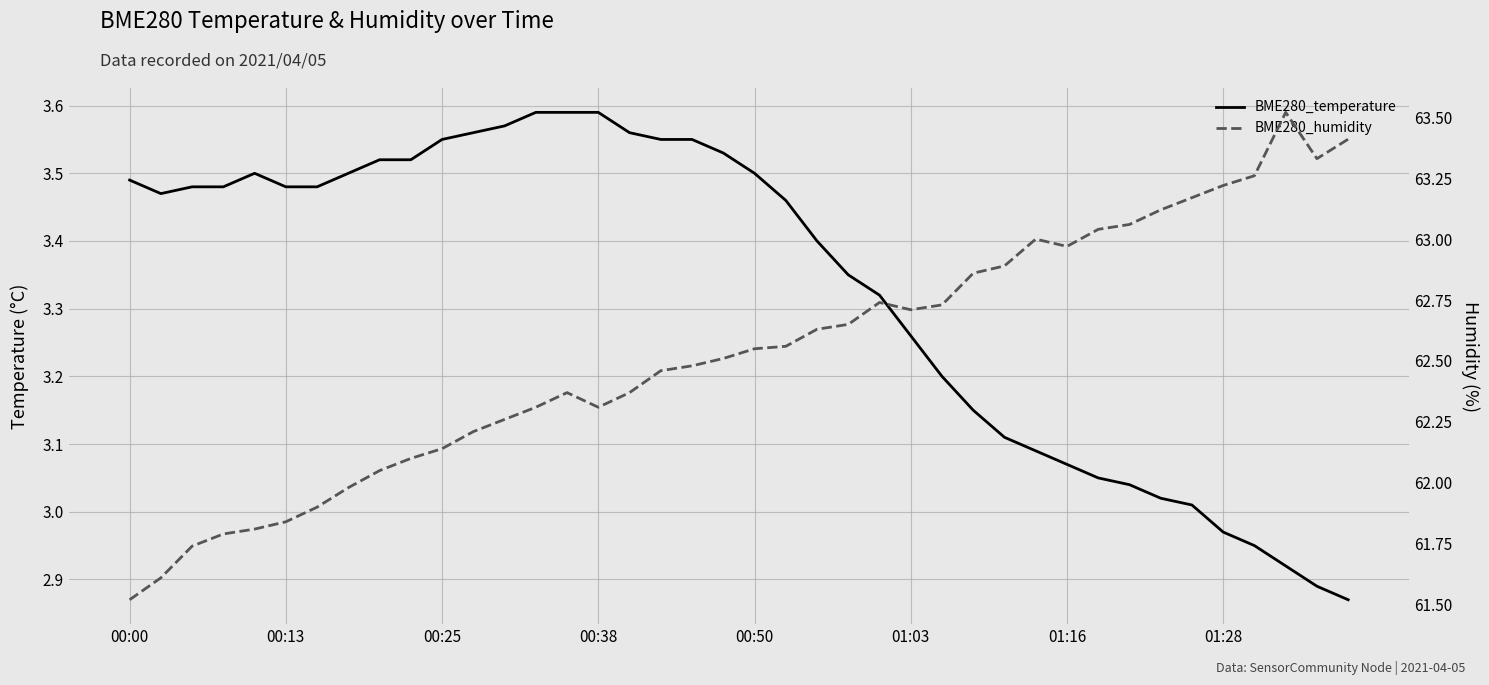

What is the total value across all series at 28?

66.0